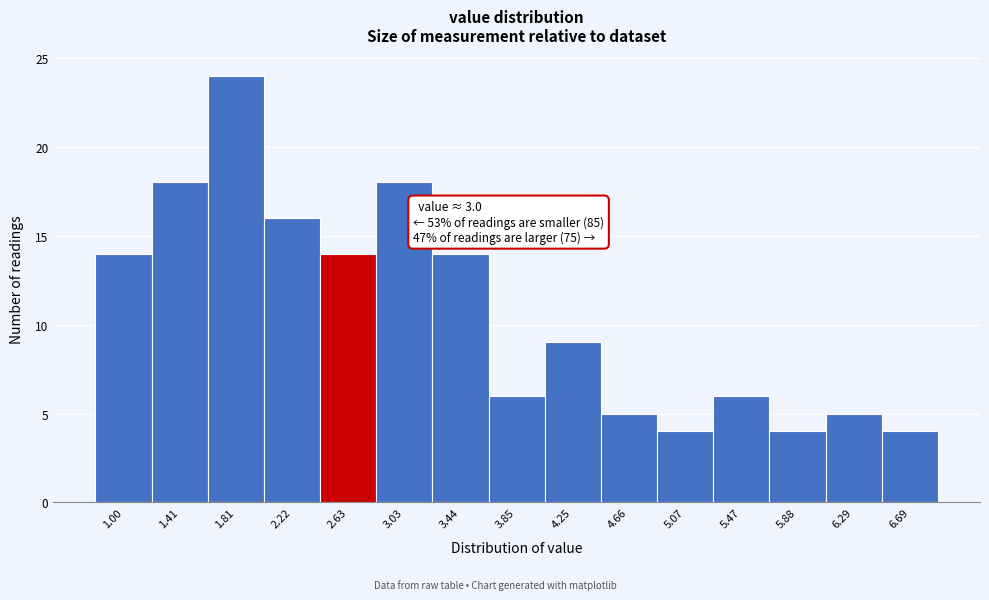

Reading right to left, what are all the values shown in this chart?

4	5	4	6	4	5	9	6	14	18	14	16	24	18	14